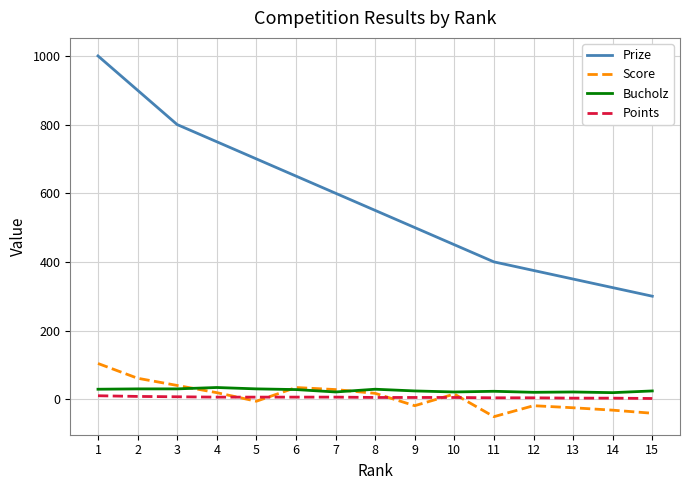

Does the chart have visible grid lines?

Yes